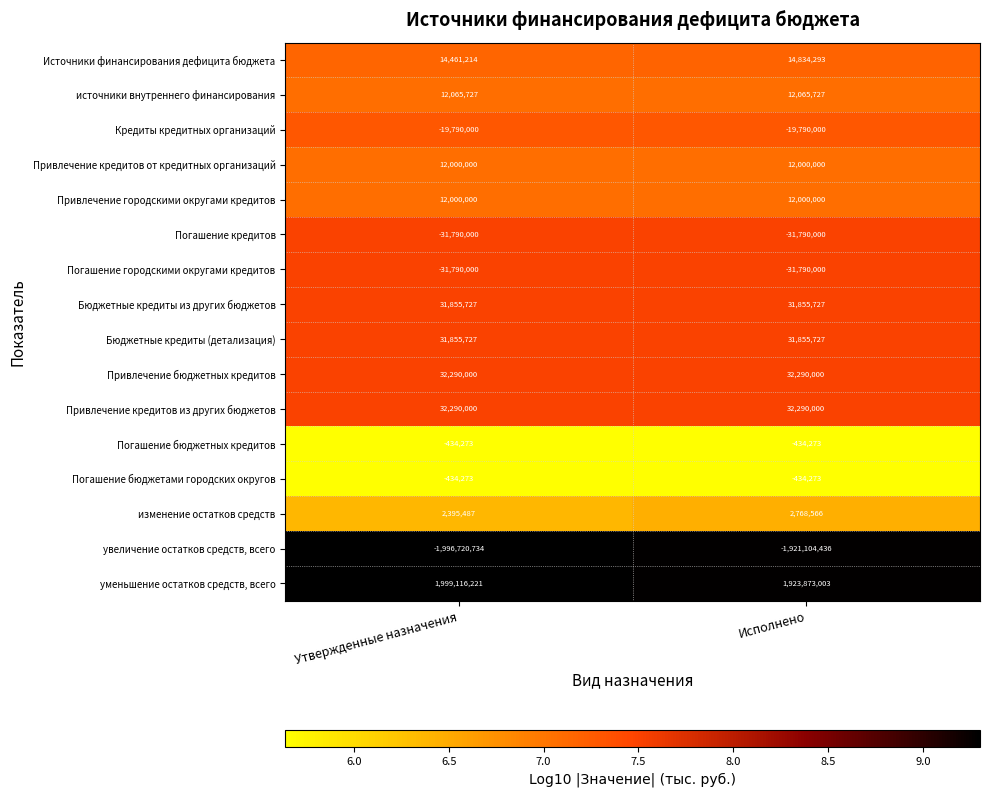

Which category has the lowest value across all series?

Утвержденные назначения